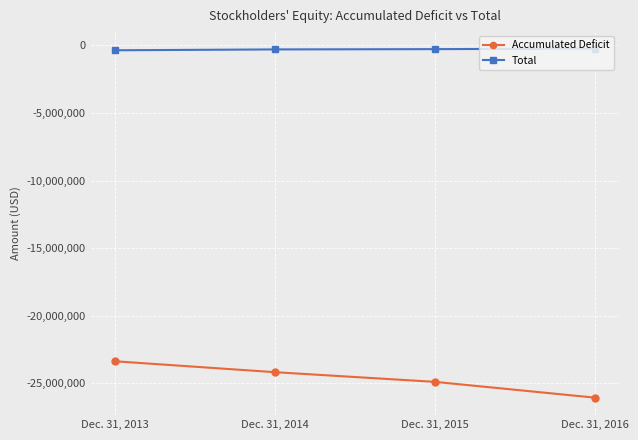

How many distinct data groups are displayed?

2